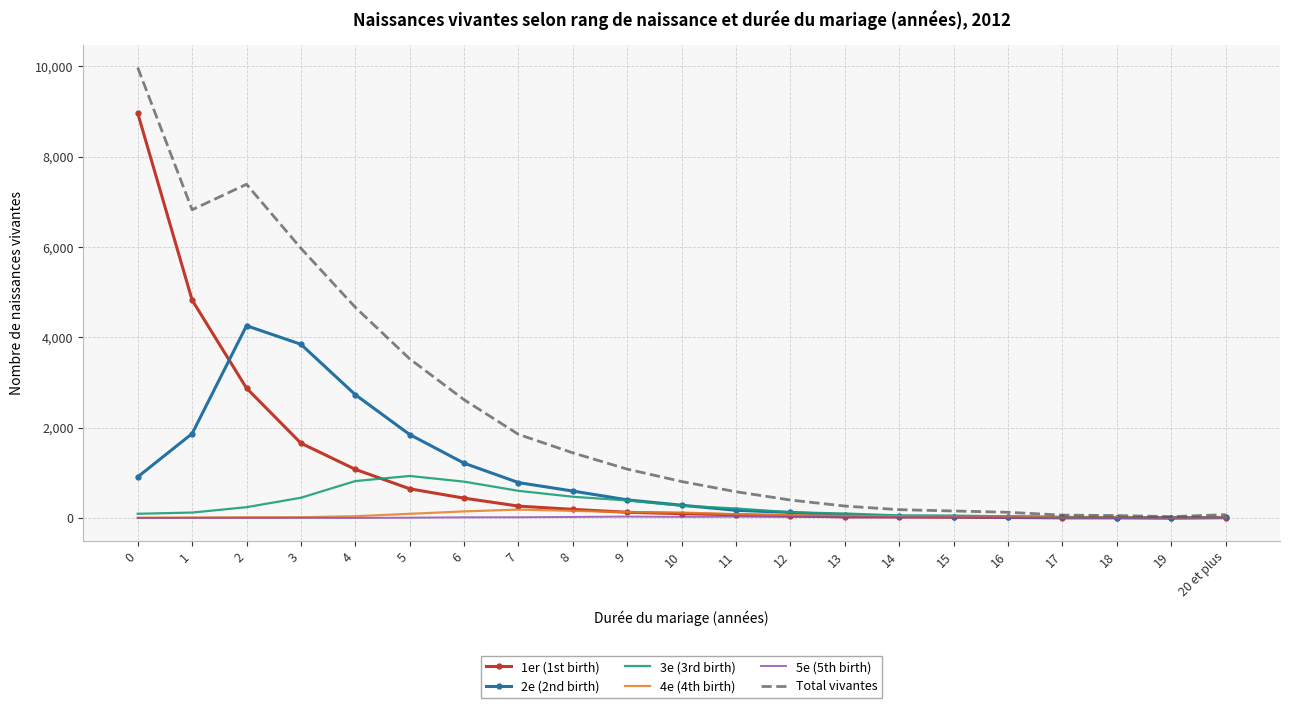

Is it true that 5e (5th birth) equals 1 at 4?

True